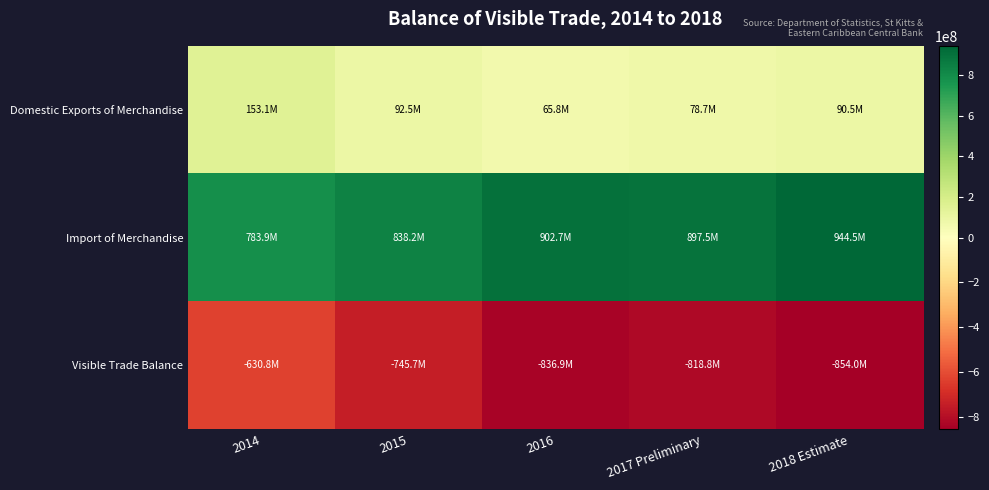

At 2016, list the series in order from smallest to largest.

Visible Trade Balance, Domestic Exports of Merchandise, Import of Merchandise